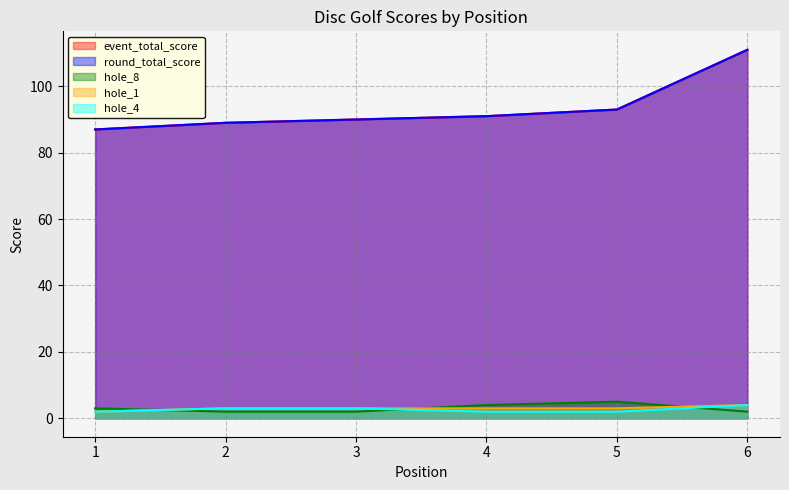

Between 4 and 5, which series saw the biggest shift?

event_total_score